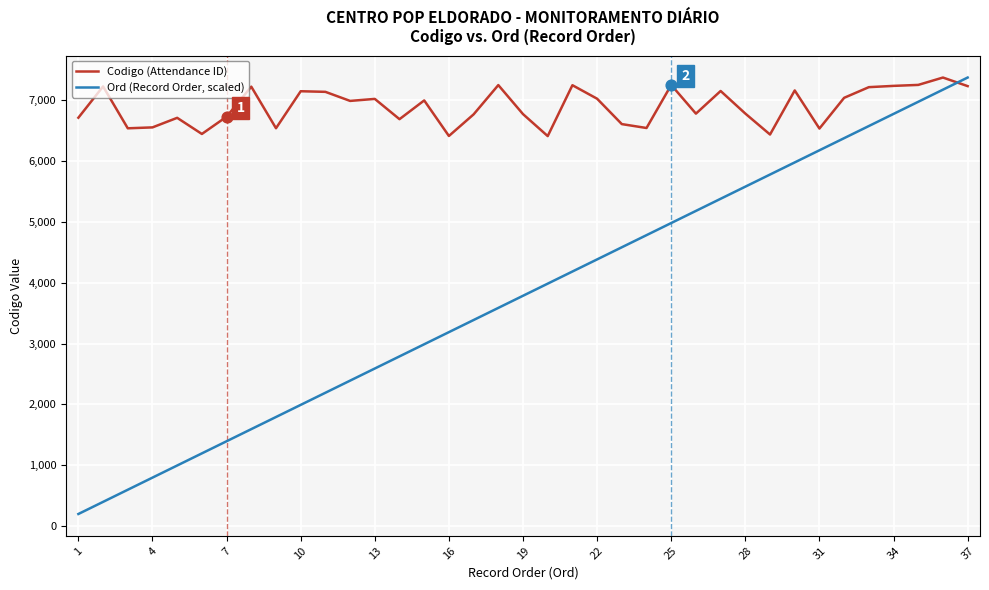

What is the difference between the maximum and minimum values in the Ord (Record Order, scaled) series?

7170.8